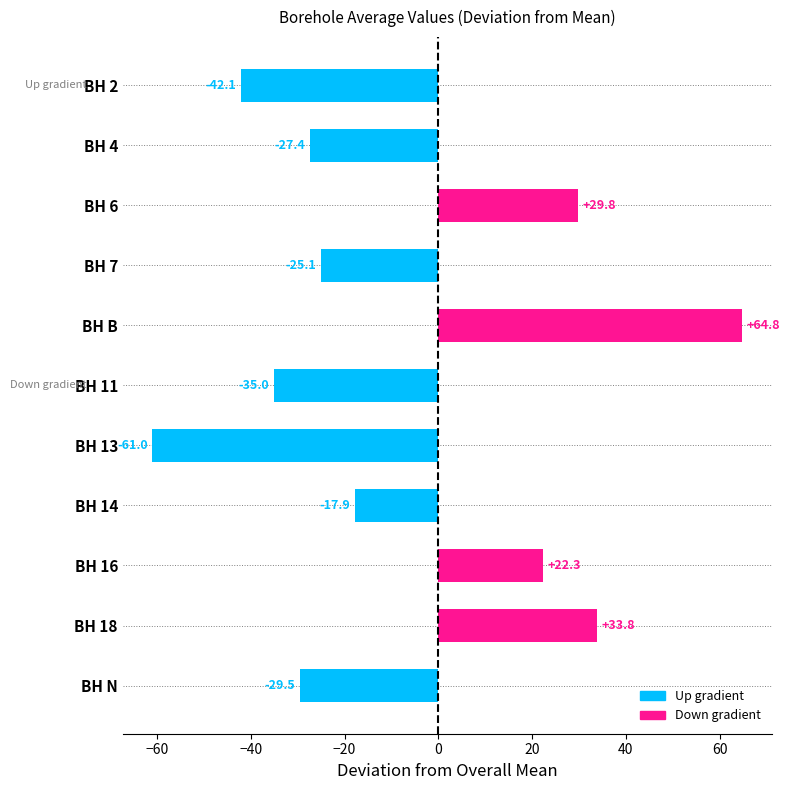

List the labels in order of value, largest first.

BH B, BH 18, BH 6, BH 16, BH 14, BH 7, BH 4, BH N, BH 11, BH 2, BH 13